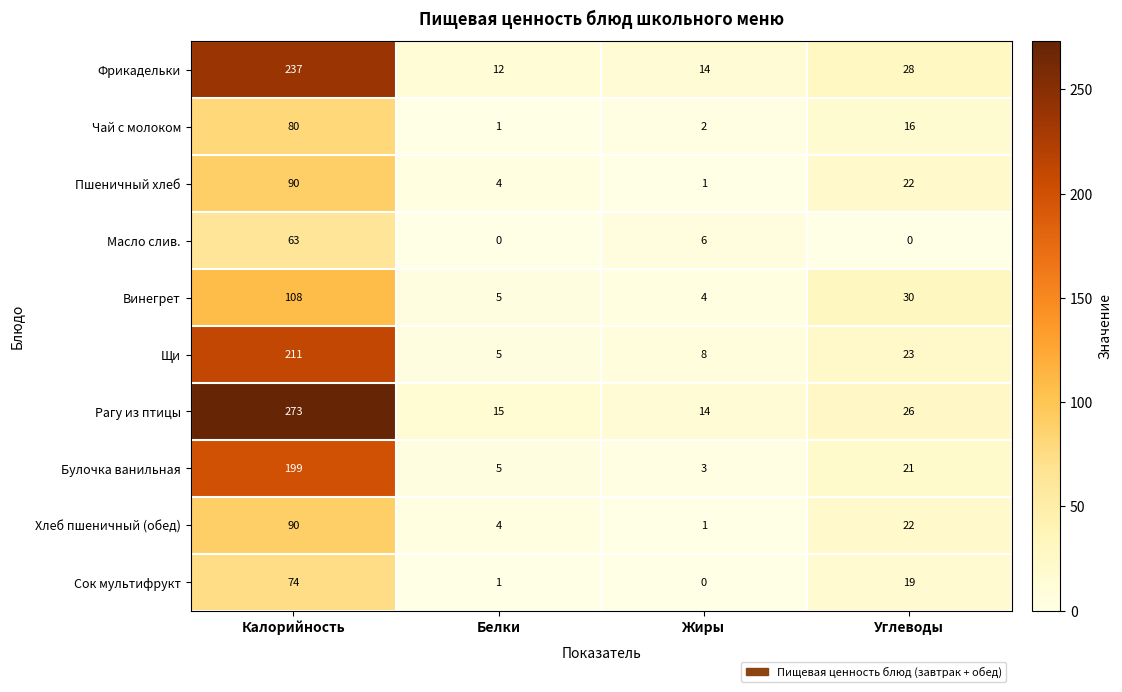

List the labels in order of Пшеничный хлеб value, largest first.

Калорийность, Углеводы, Белки, Жиры